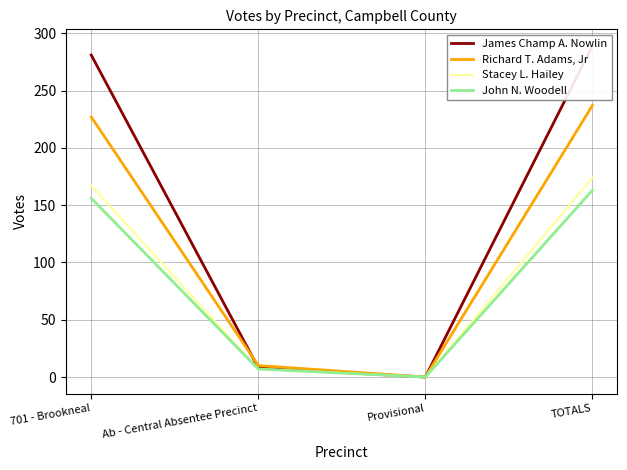

The James Champ A. Nowlin series shows 289 at TOTALS. True or false?

True